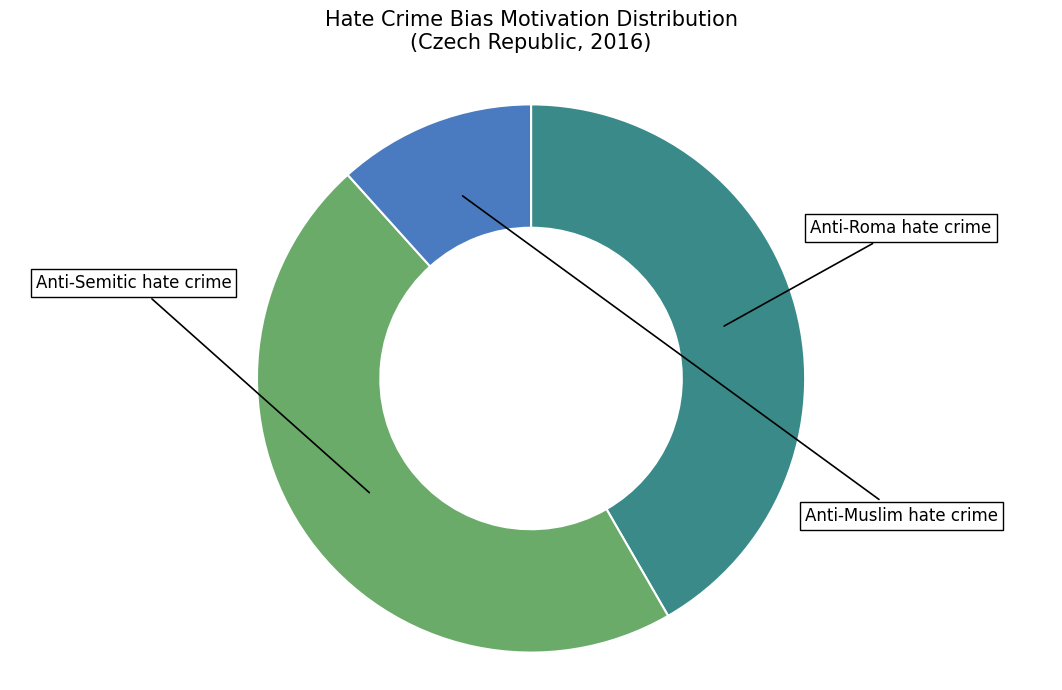

Is it true that Anti-Muslim hate crime is 25% of the pie?

False